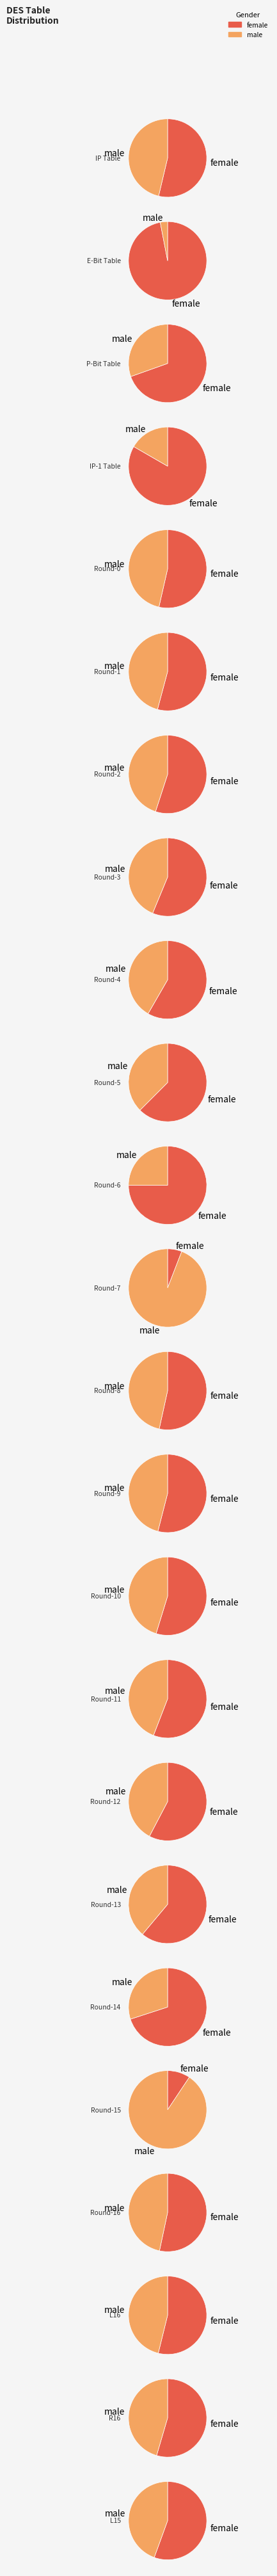

How much of the chart is everything except 44?

91.1%